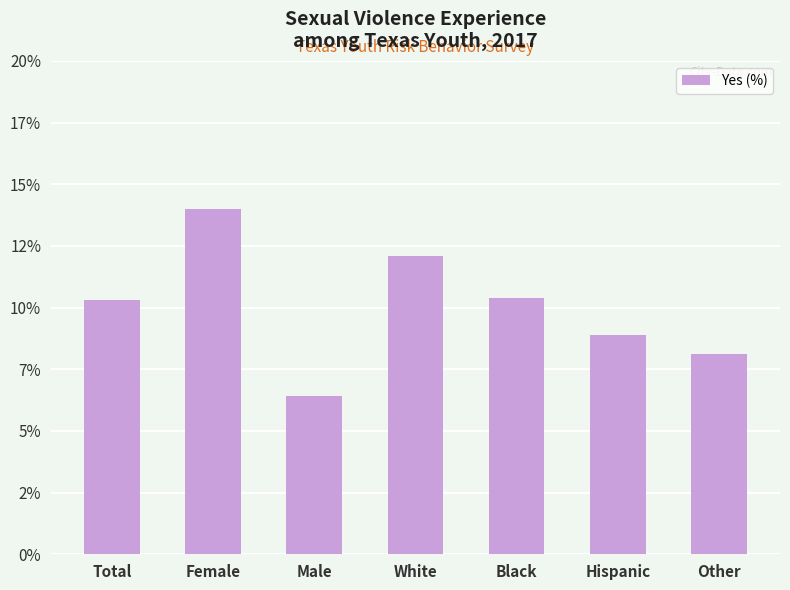

Reading left to right, what are all the values shown in this chart?

10.3	14.0	6.4	12.1	10.4	8.9	8.1